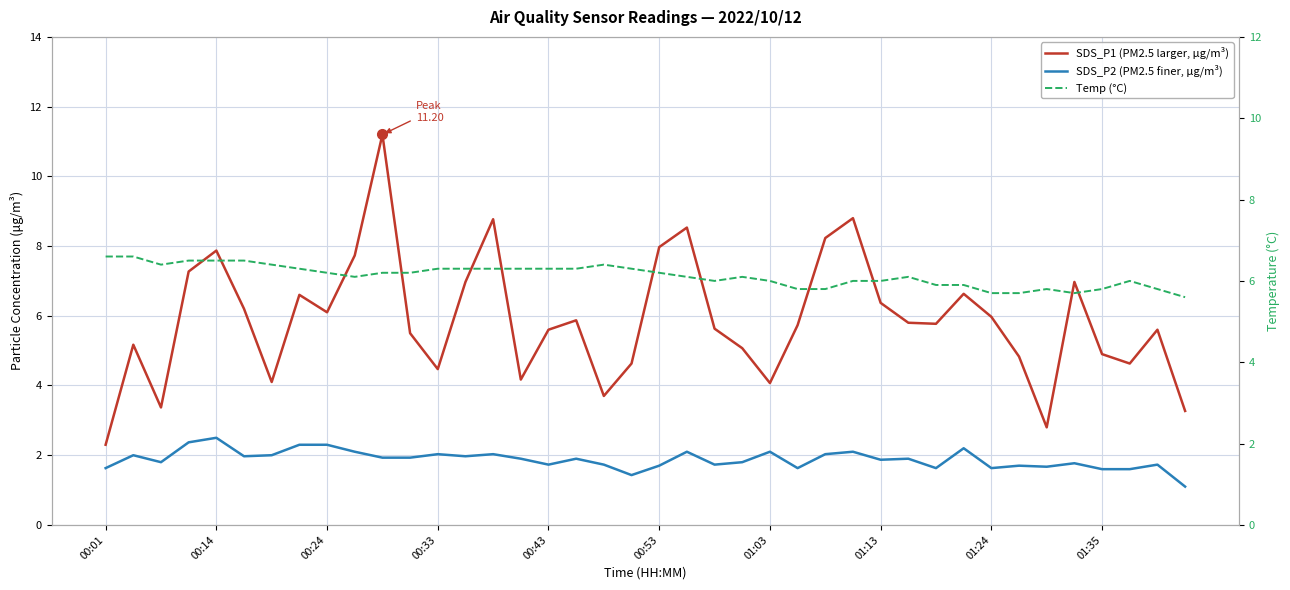

True or false: SDS_P2 (PM2.5 finer, µg/m³) and Temp (°C) cross at least once.

False